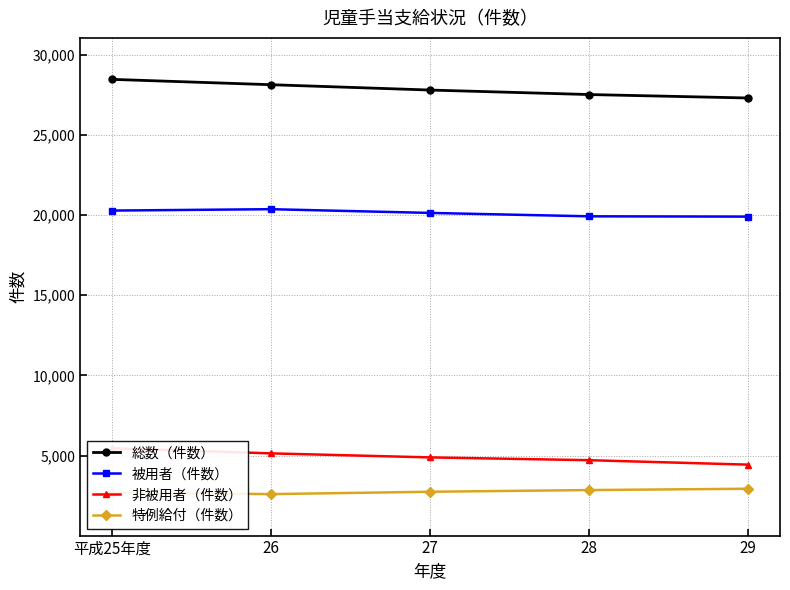

What position from the right is 26?

4